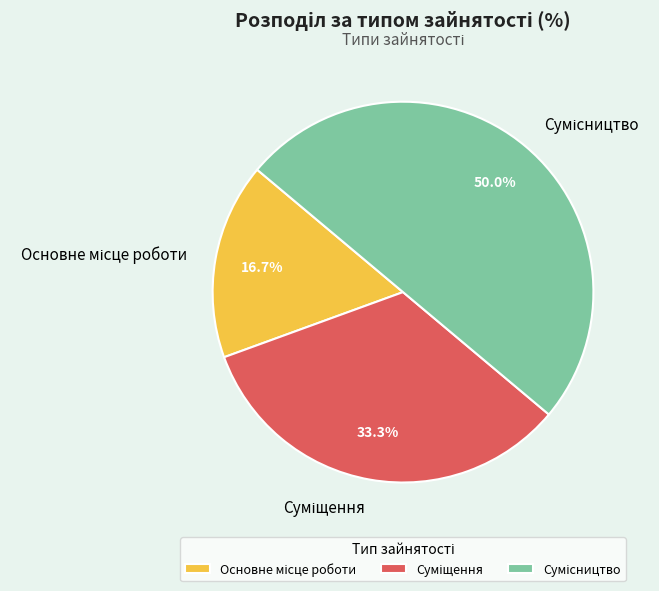

Does Суміщення account for over 50% of the chart?

No